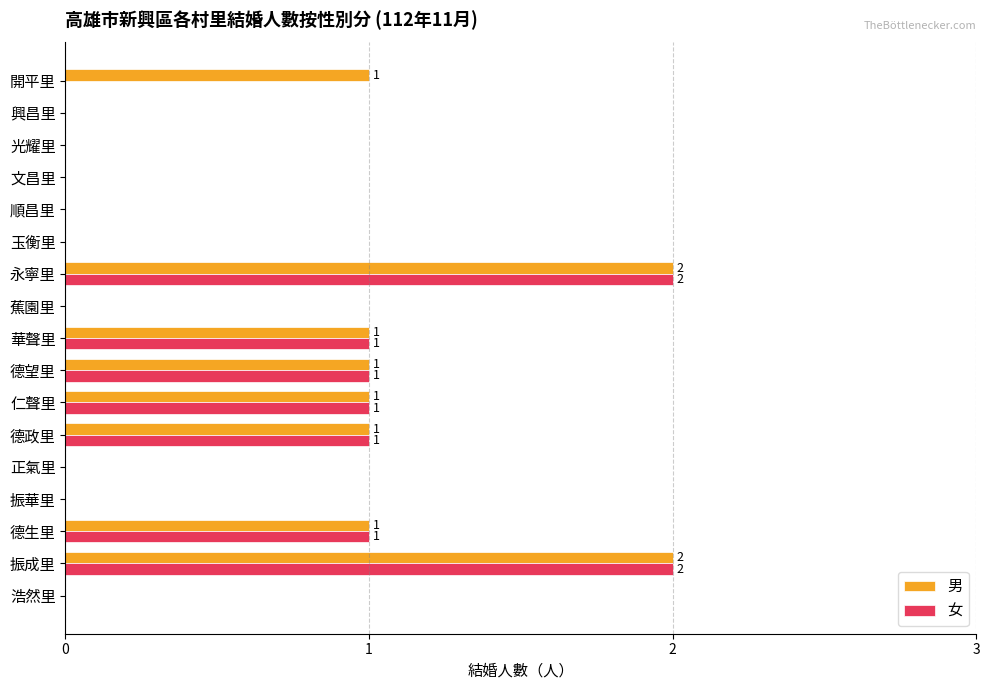

What are all the series names shown in the legend?

男, 女